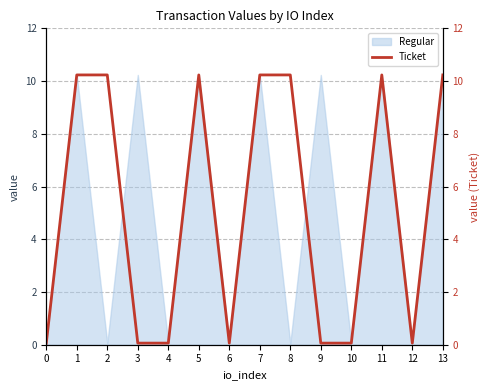

What is the average value?

5.1